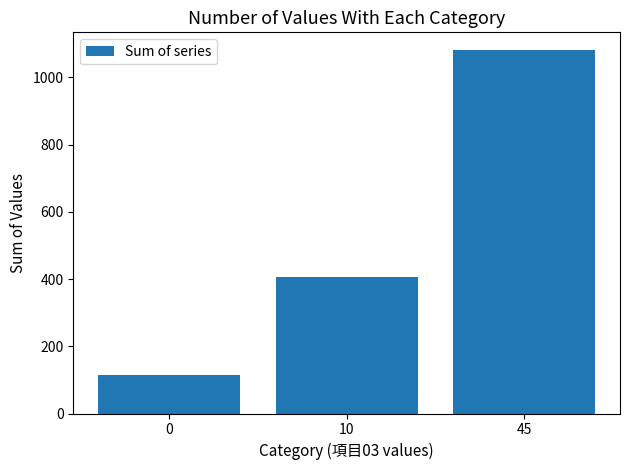

Is it true that the value at 0 is 32?

False